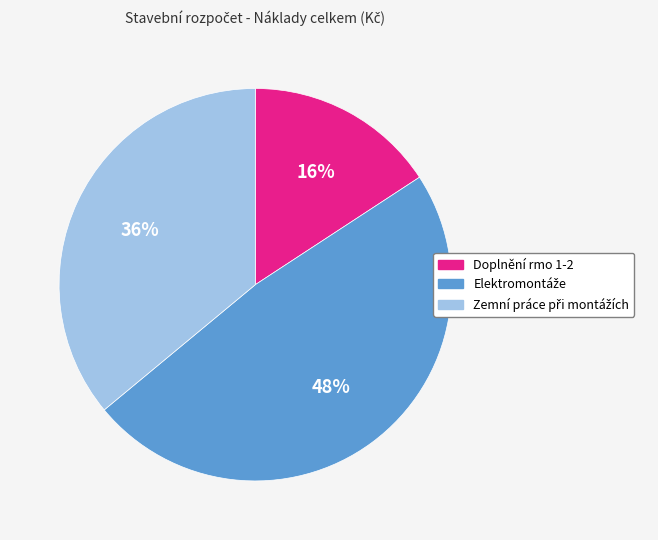

To the nearest percent, what is the difference between the largest and smallest slice percentages?

32%